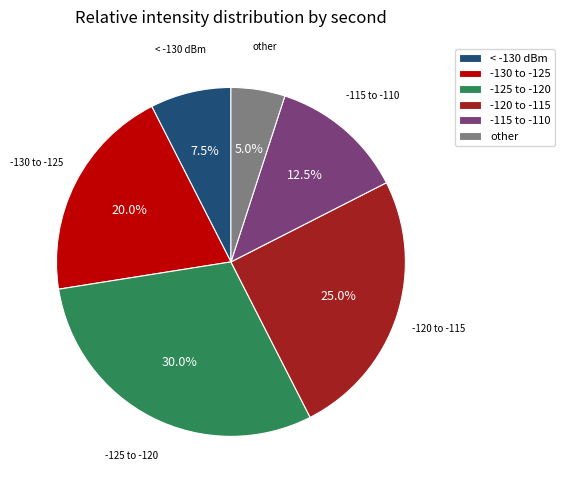

Approximately how many times larger is the value at -130 to -125 compared to -115 to -110?

1.6